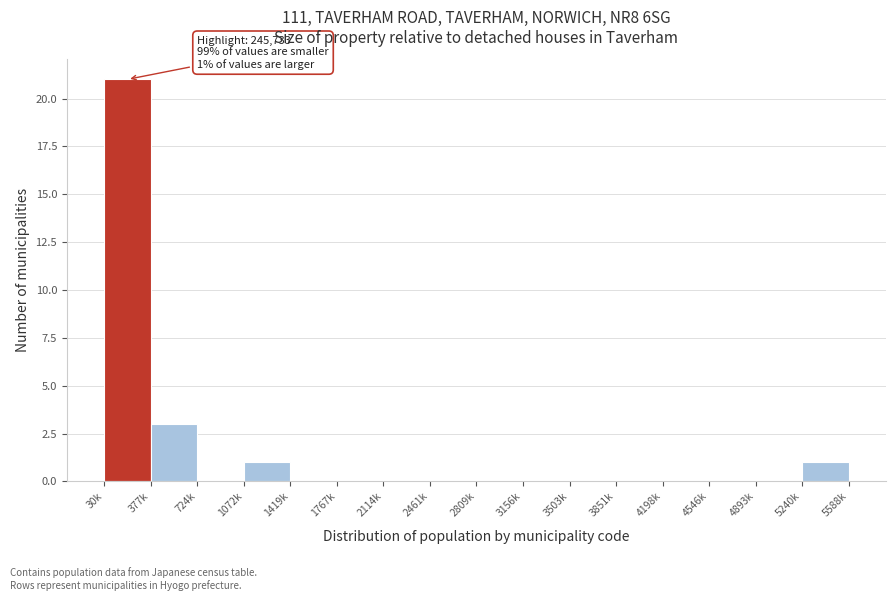

Reading left to right, list all the values displayed in this chart.

30k=21	377k=3	724k=0	1072k=1	1419k=0	1767k=0	2114k=0	2461k=0	2809k=0	3156k=0	3503k=0	3851k=0	4198k=0	4546k=0	4893k=0	5240k=1